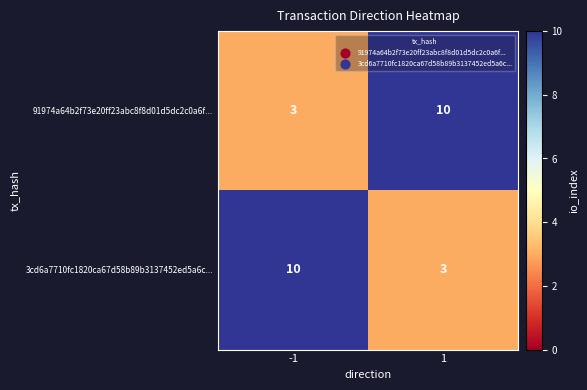

True or false: 3cd6a7710fc1820ca67d58b89b3137452ed5a6c... has a value of 10 at -1.

True